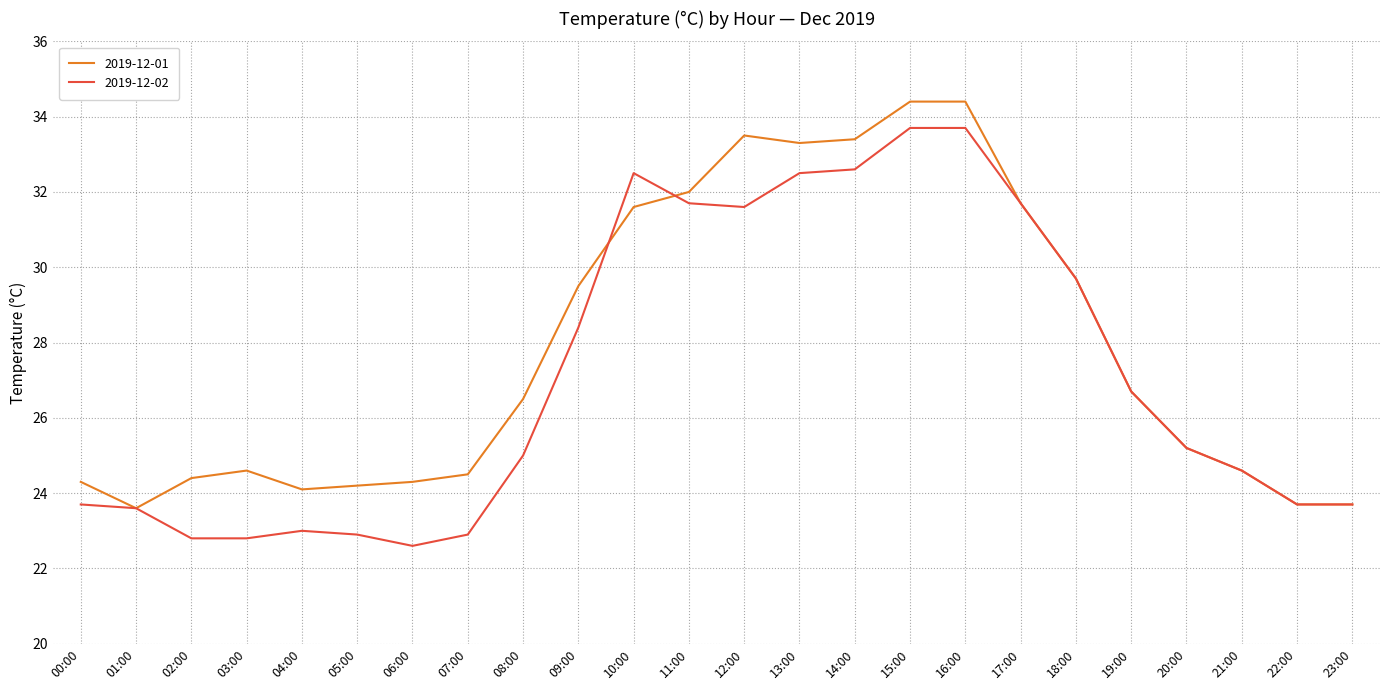

What position from the left is 22:00?

23